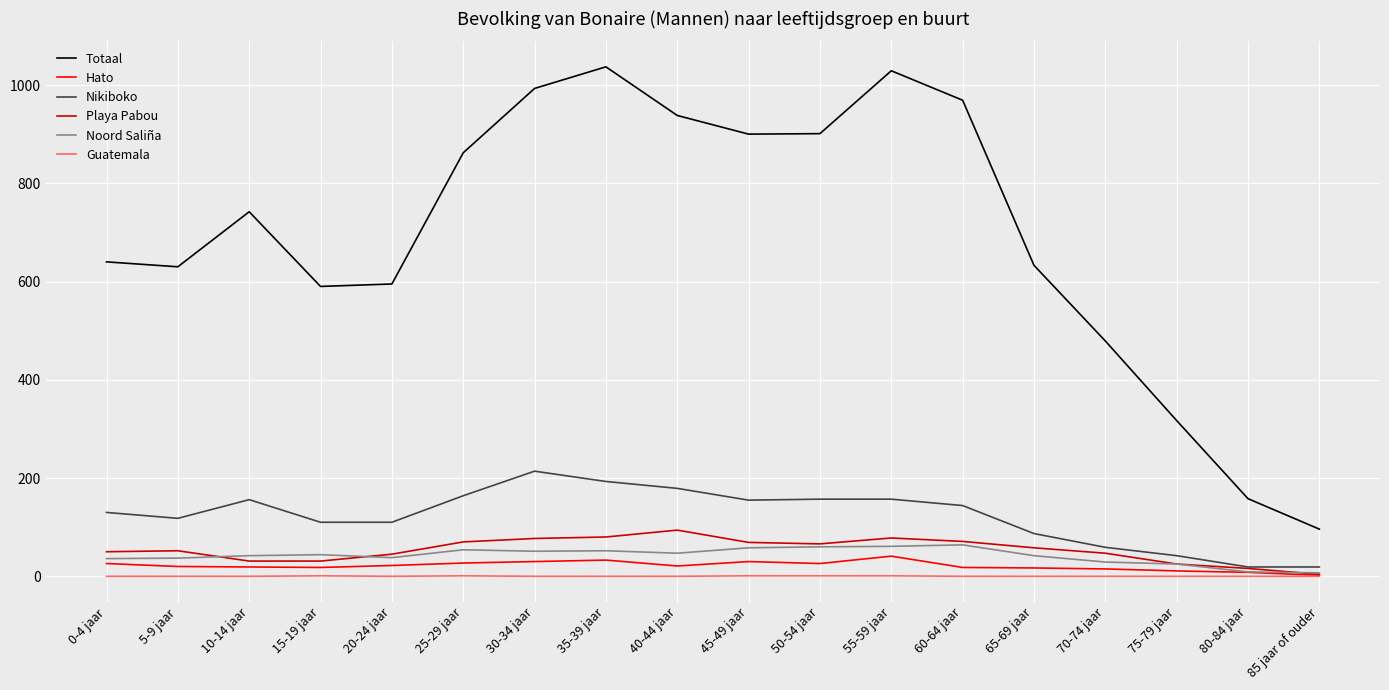

True or false: Noord Saliña and Totaal intersect in this chart.

False